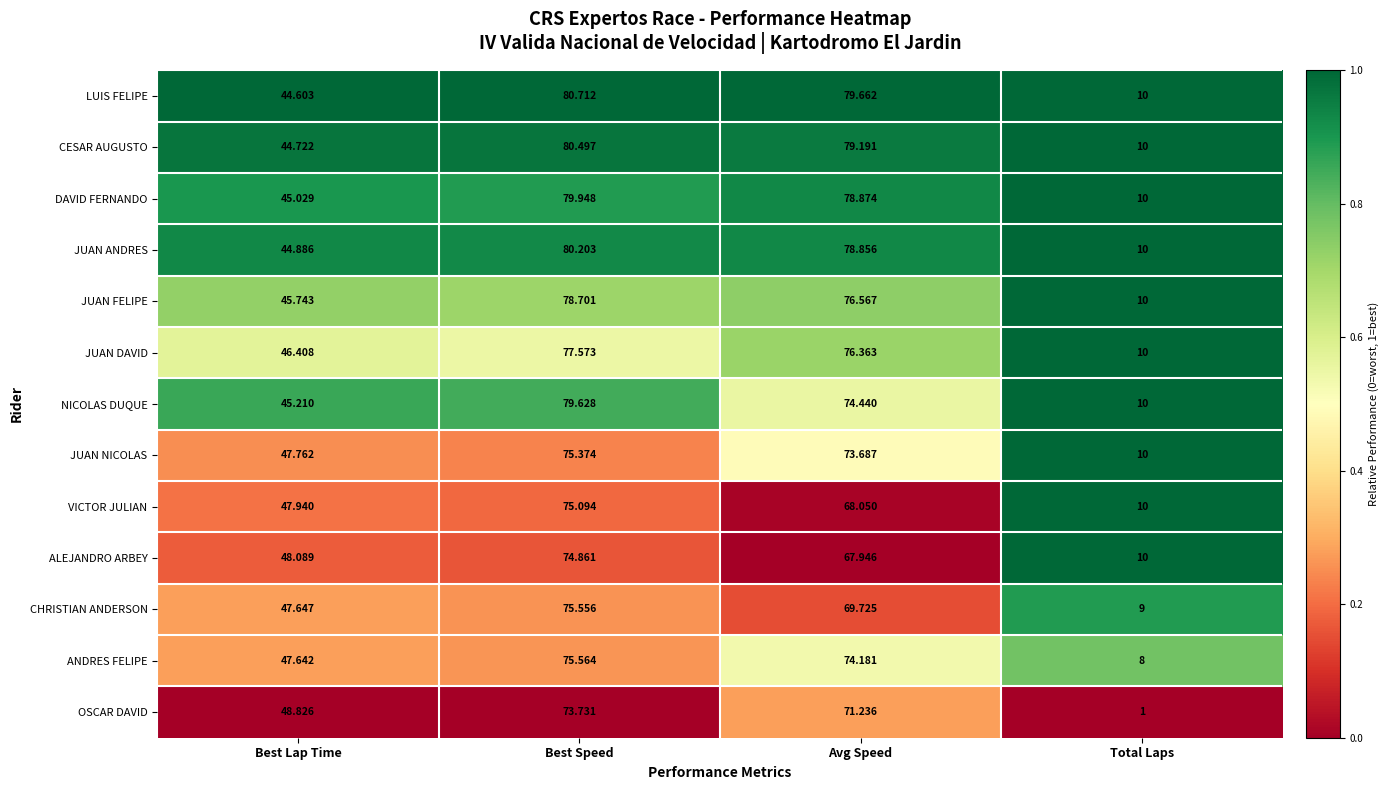

At Avg Speed, list the series in order from smallest to largest.

ALEJANDRO ARBEY, VICTOR JULIAN, CHRISTIAN ANDERSON, OSCAR DAVID, JUAN NICOLAS, ANDRES FELIPE, NICOLAS DUQUE, JUAN DAVID, JUAN FELIPE, JUAN ANDRES, DAVID FERNANDO, CESAR AUGUSTO, LUIS FELIPE